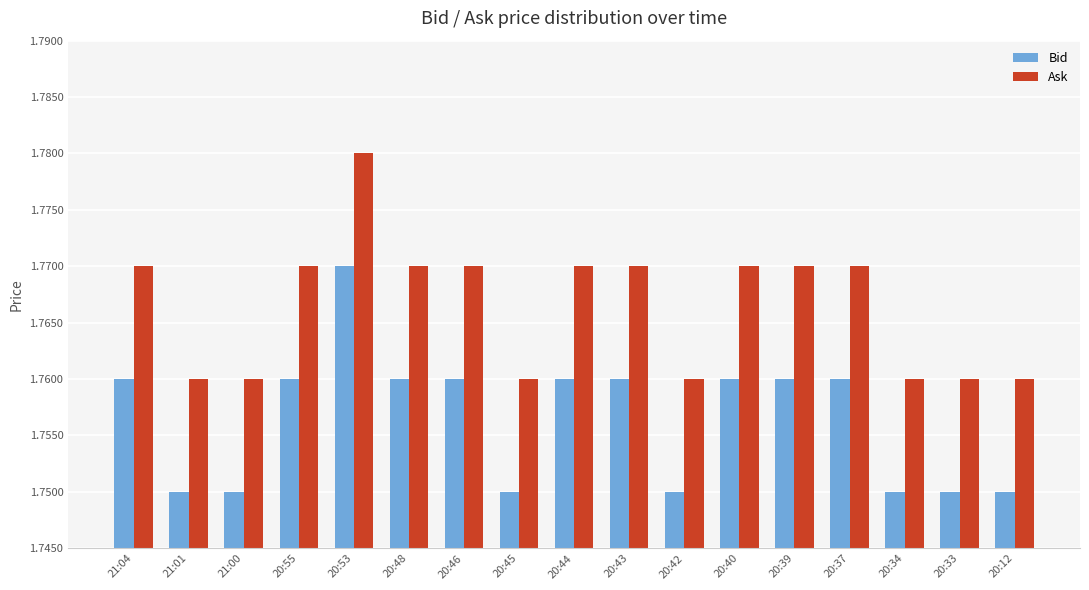

Which category has the highest value across all series?

20:53